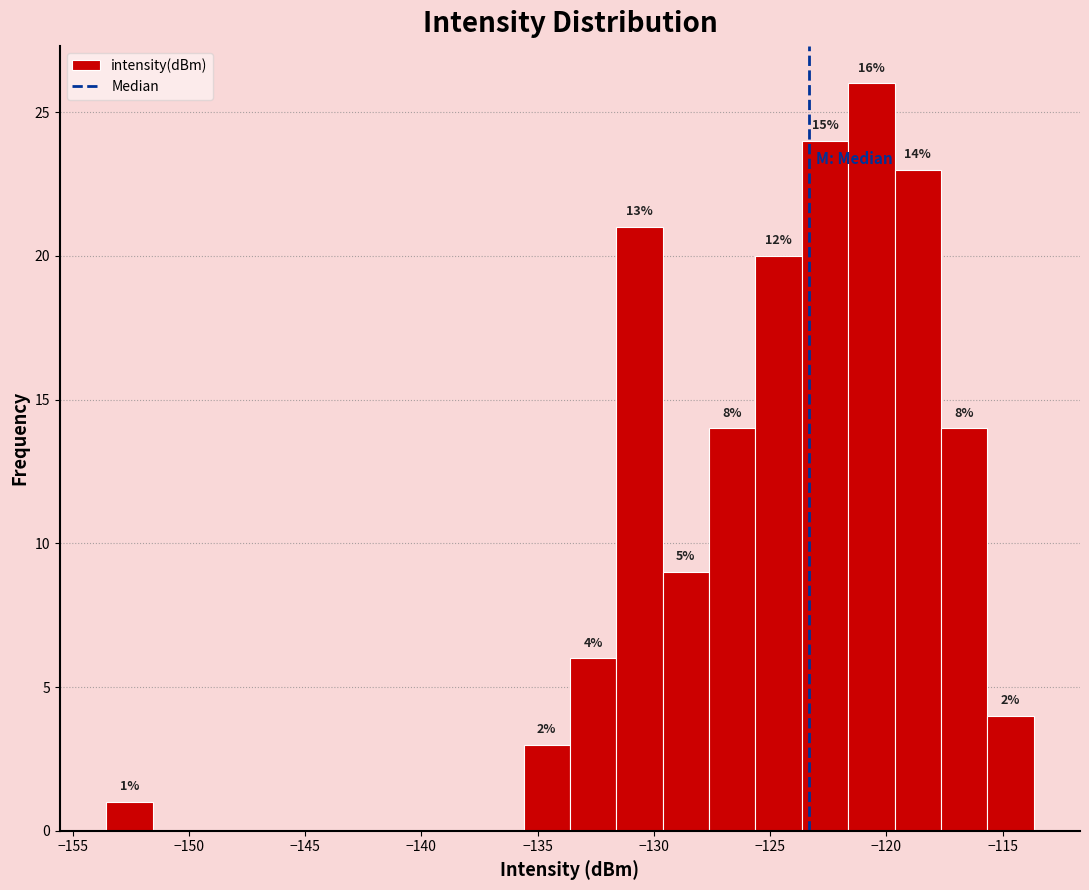

Around what value on the x-axis is the tallest bar? Give the approximate position of its centre, as read against the axis.

-120.5